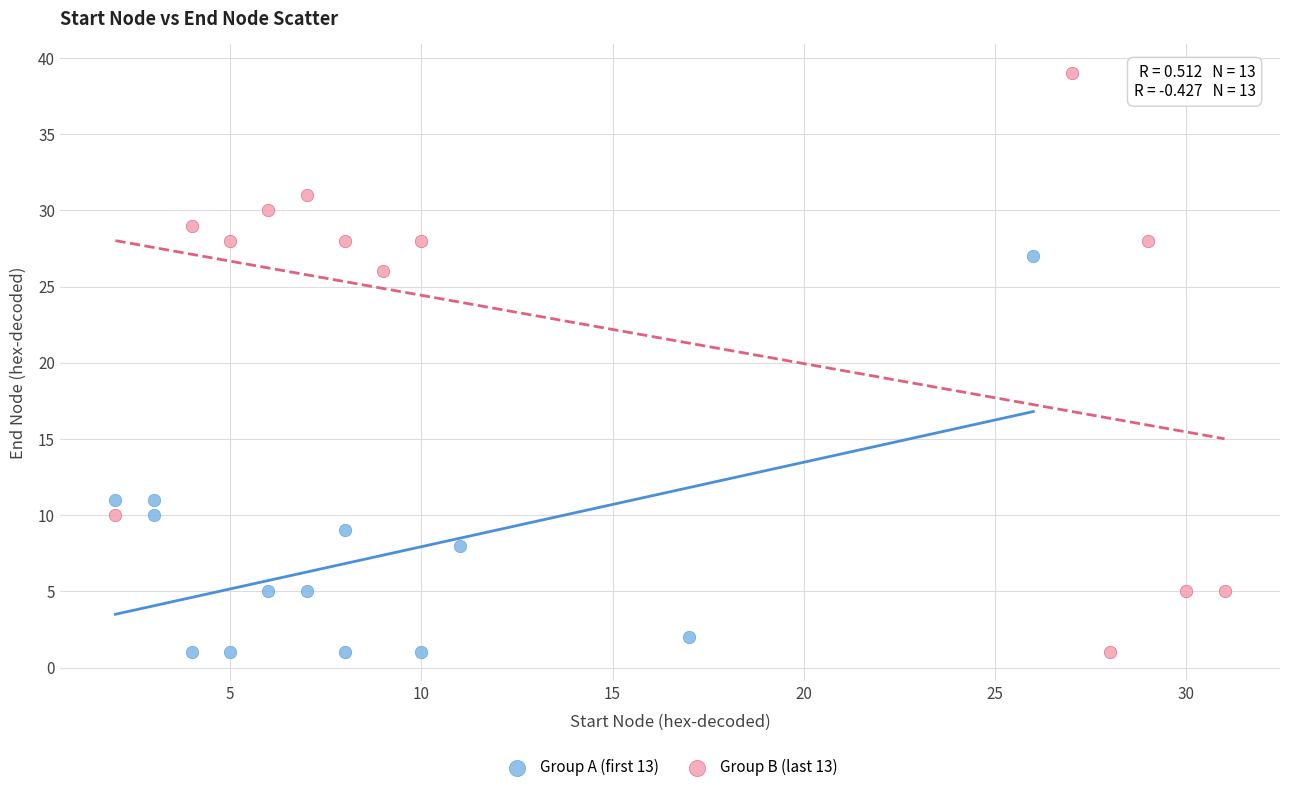

Which series has the largest Y range (max minus min)?

Group B (last 13)